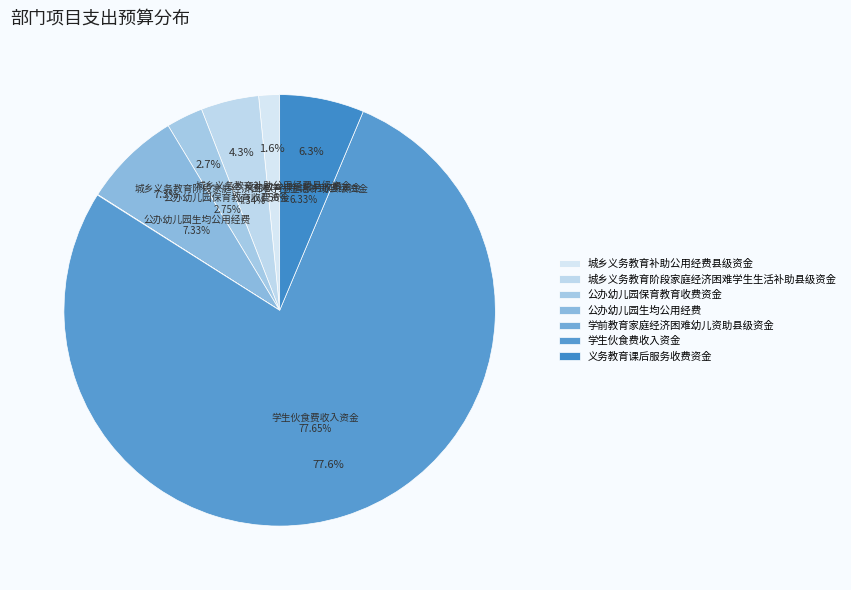

The 城乡义务教育阶段家庭经济困难学生生活补助县级资金 slice represents 11% of the pie. True or false?

False